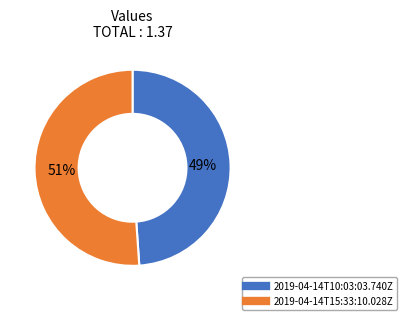

True or false: 2019-04-14T10:03:03.740Z accounts for 42% of the total.

False